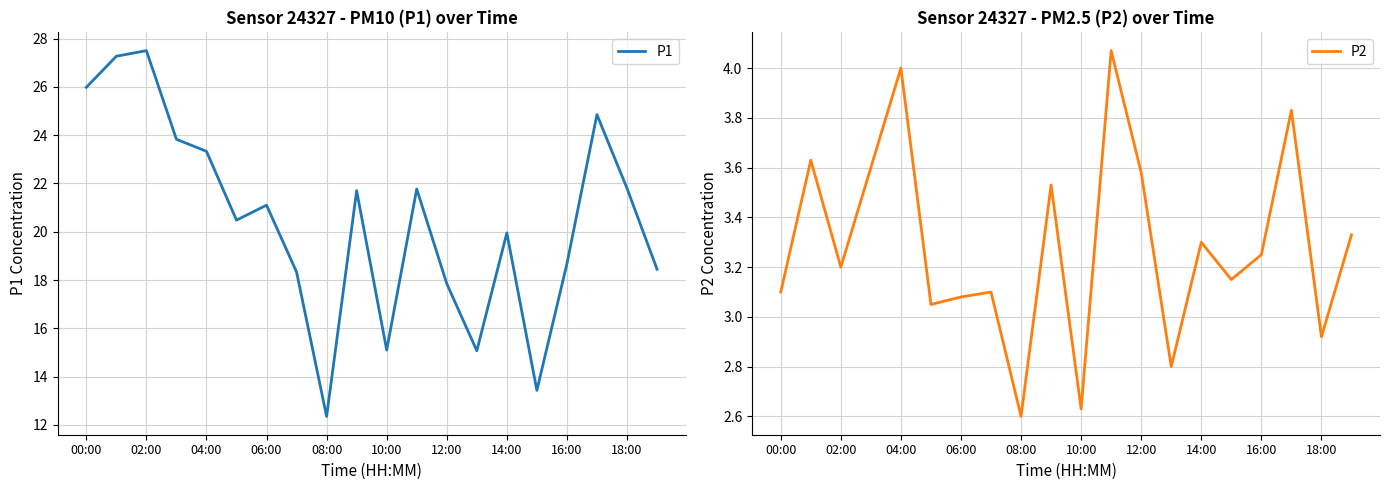

True or false: P2 has a value of 3.1 at 00:00.

True